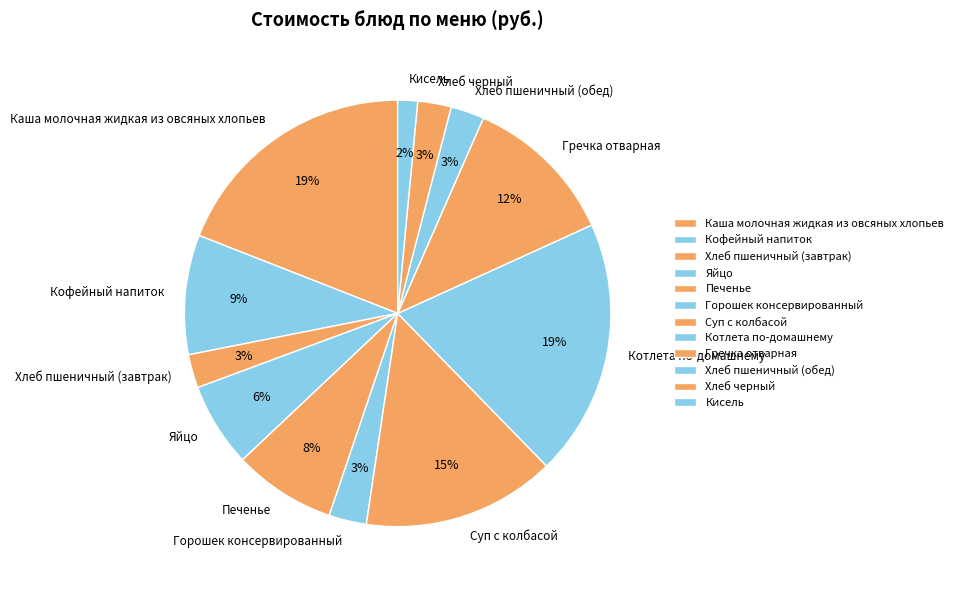

Which category has the smallest portion of the pie?

Кисель